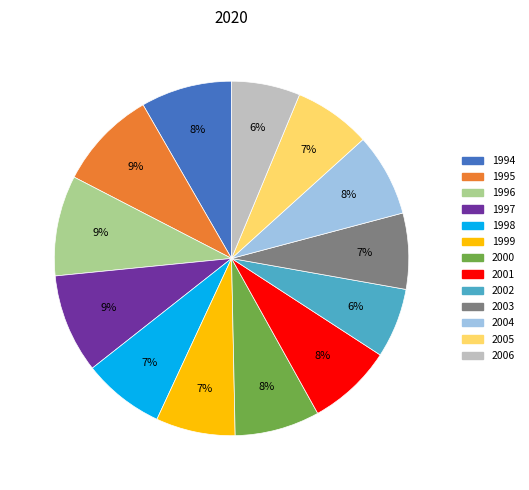

Count the number of slices in the pie.

13